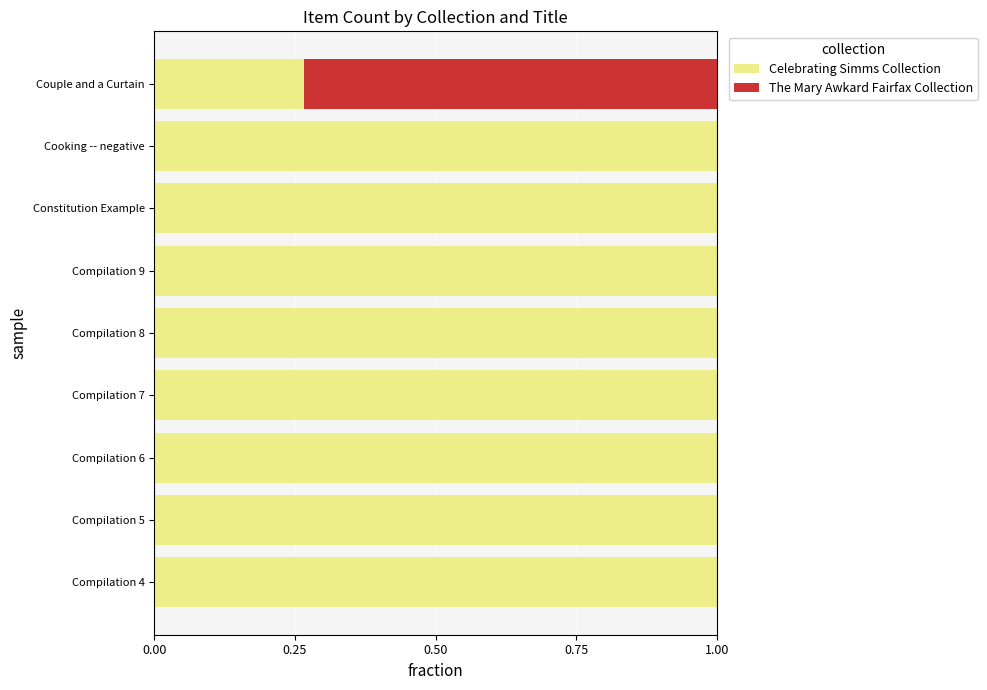

What is the total value across all series at Compilation 9?

1.0